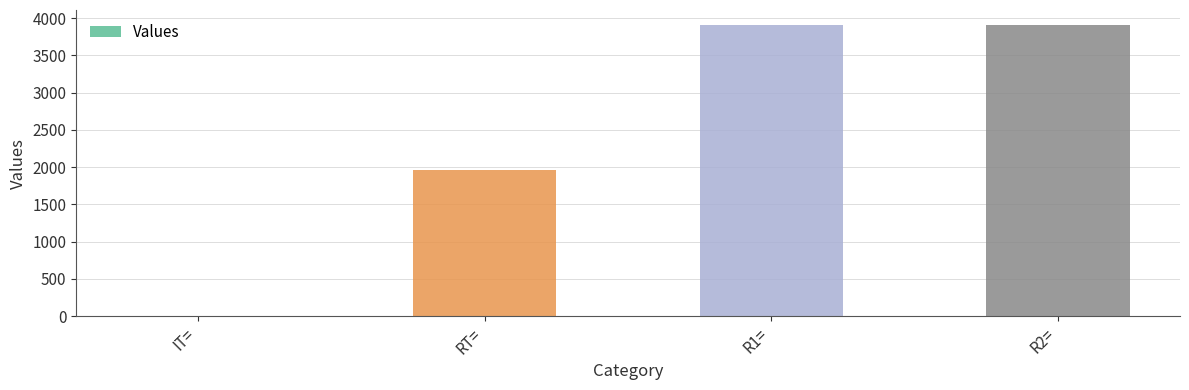

Is it true that the value at R2= is 3913.0?

True